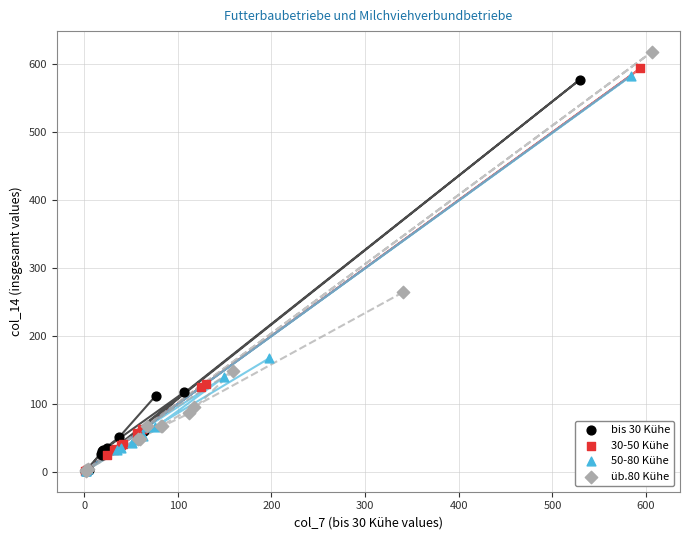

Which series has the widest spread of Y values?

üb.80 Kühe